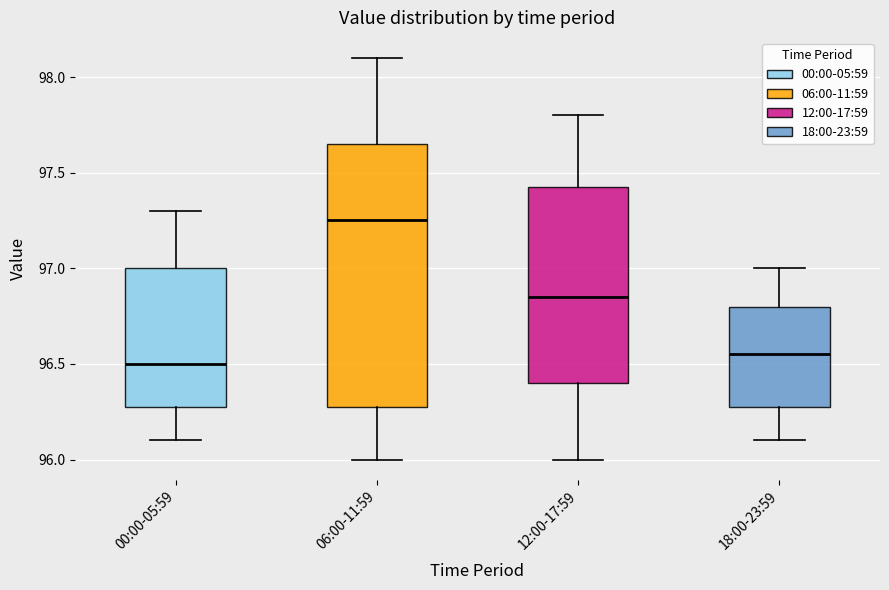

Reading left to right, transcribe this box plot: for each box, give where its median line is, the range the box spans, and where its two whiskers end, as read against the y-axis. The values are not printed on the chart, so give them approximately, as read against the axis.

00:00-05:59: median 96.50, box 96.30 to 97.00, whiskers 96.10 to 97.30
06:00-11:59: median 97.25, box 96.30 to 97.65, whiskers 96.00 to 98.10
12:00-17:59: median 96.85, box 96.40 to 97.45, whiskers 96.00 to 97.80
18:00-23:59: median 96.55, box 96.30 to 96.80, whiskers 96.10 to 97.00